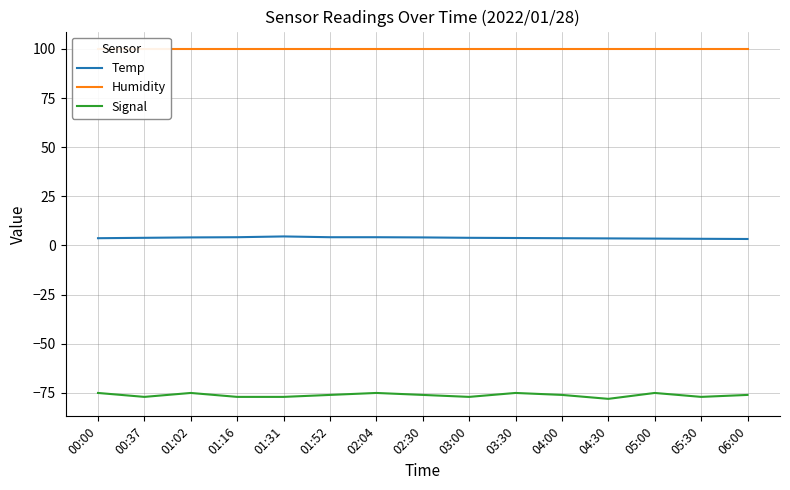

Where is the first local minimum for Signal?

00:37